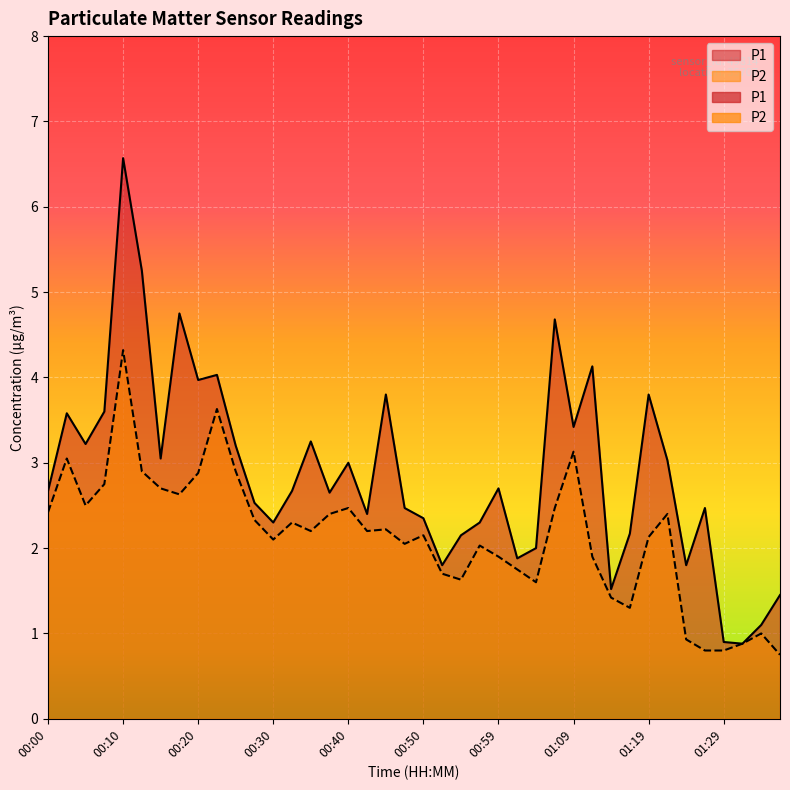

At which label does P1 reach its peak?

00:10